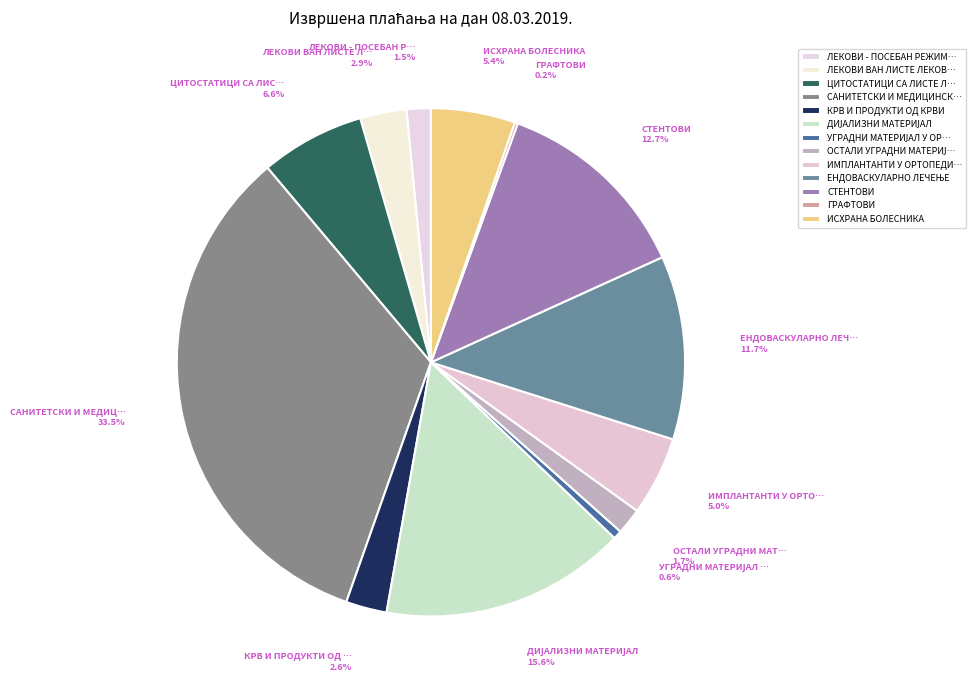

How many segments does this pie chart have?

13